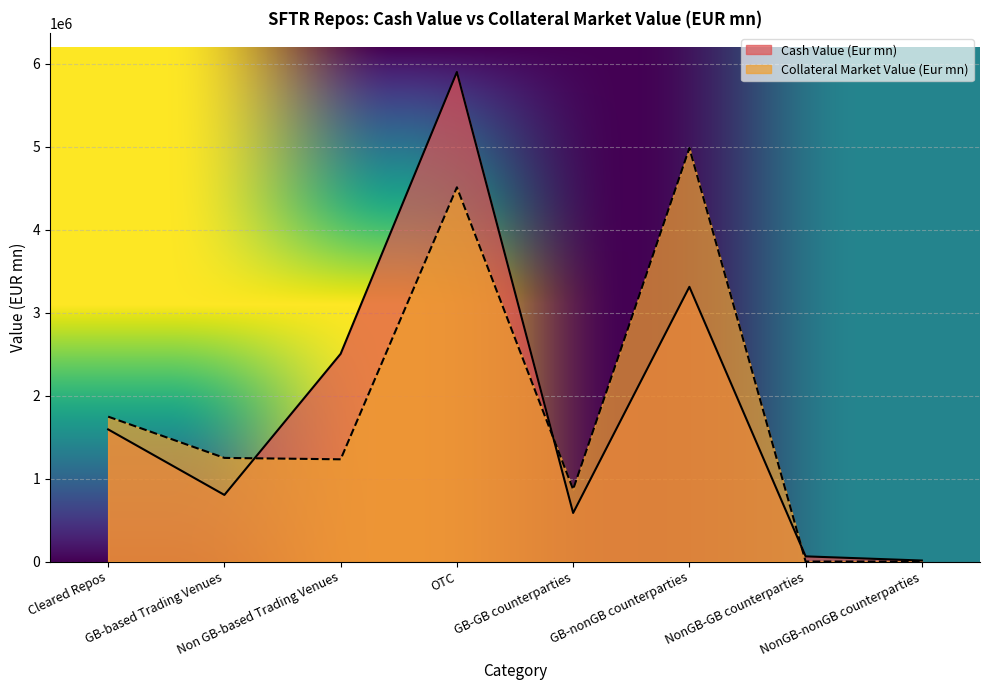

What is the difference between the maximum and minimum values in the Cash Value (Eur mn) series?

5890923.9